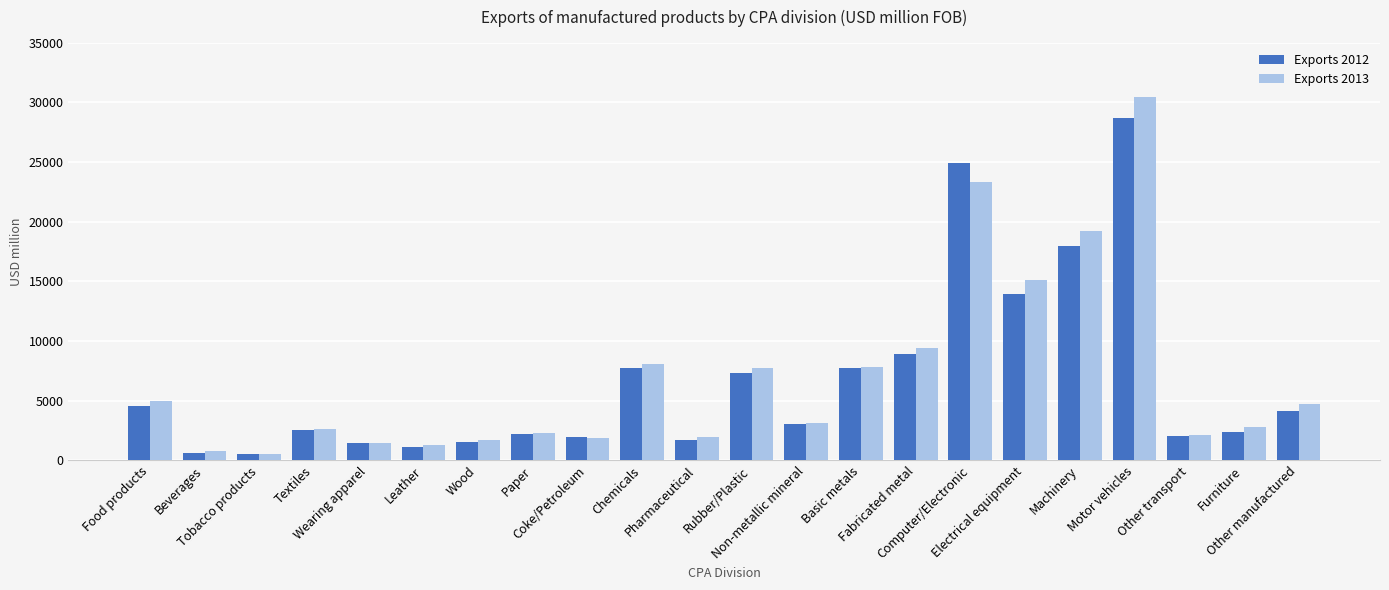

Which series has the largest range (max minus min)?

Exports 2013